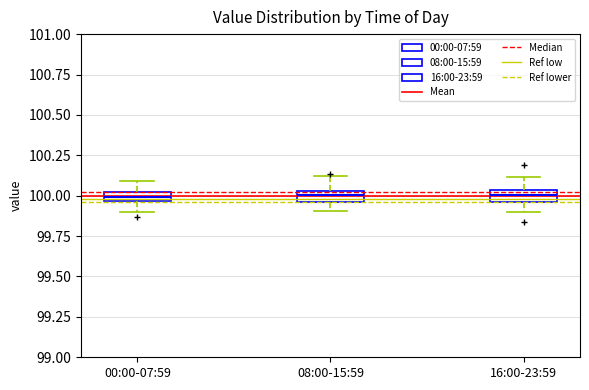

Where does the lower whisker of the box for 16:00-23:59 end on the y-axis? The values are not printed on the chart, so give them approximately, as read against the axis.

99.90